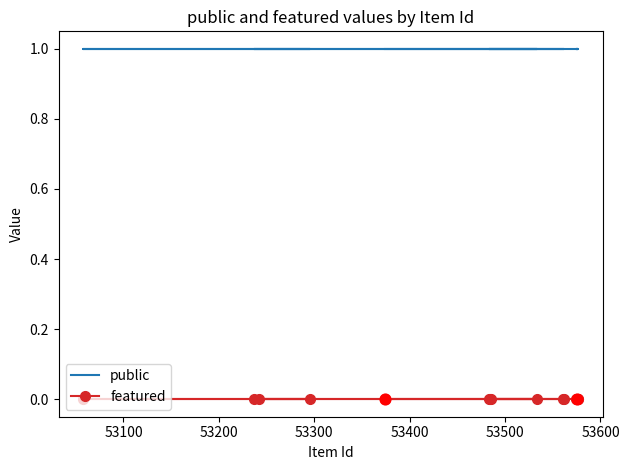

Which series contains the lowest Y value?

featured